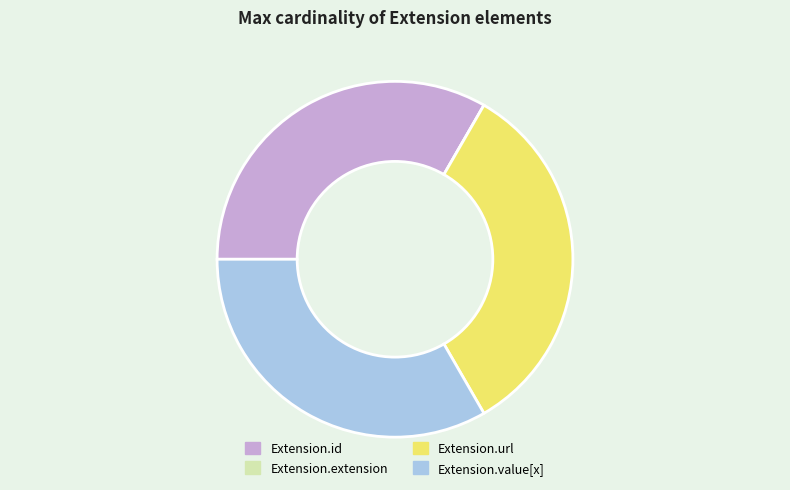

The Extension.id slice represents 33% of the pie. True or false?

True